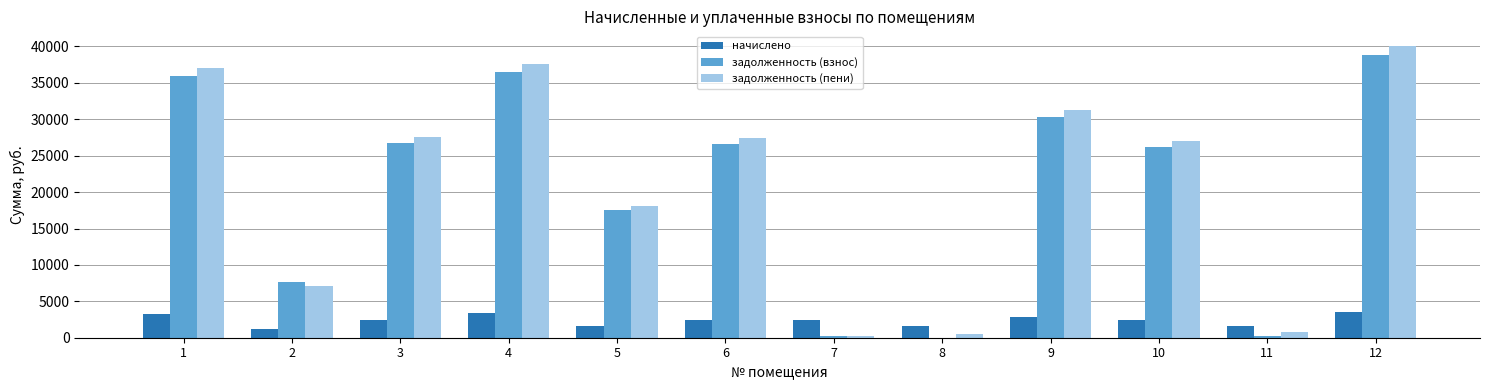

Which series has the largest total across all categories?

задолженность (пени)